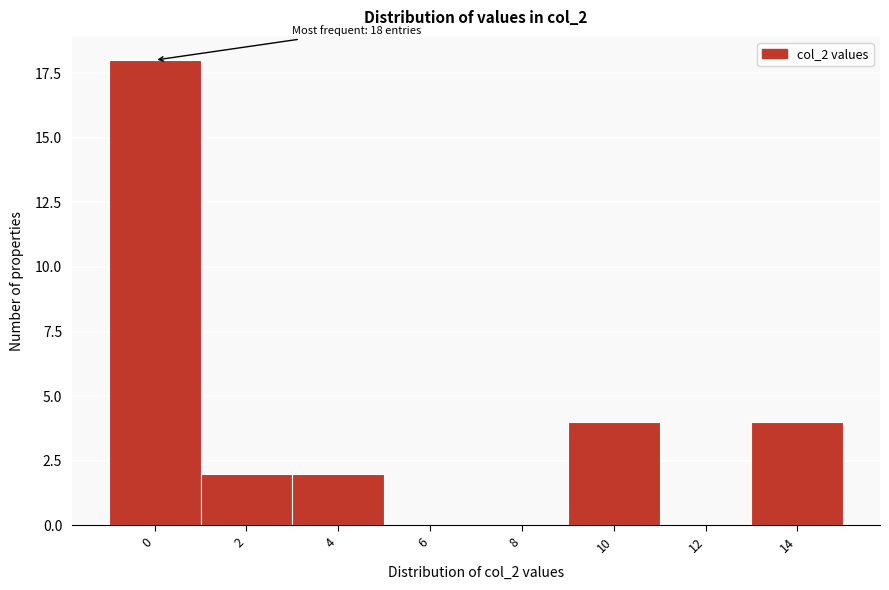

Reading left to right, extract all data points from this chart.

0=18	2=2	4=2	6=0	8=0	10=4	12=0	14=4